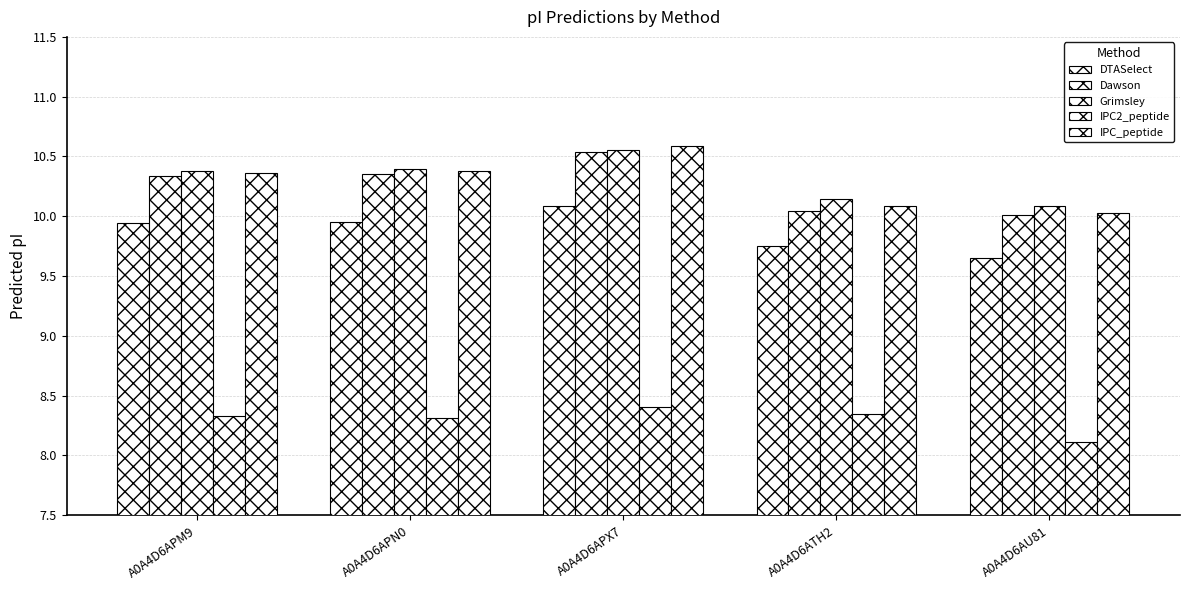

Which series changed the most between A0A4D6APX7 and A0A4D6ATH2?

Dawson